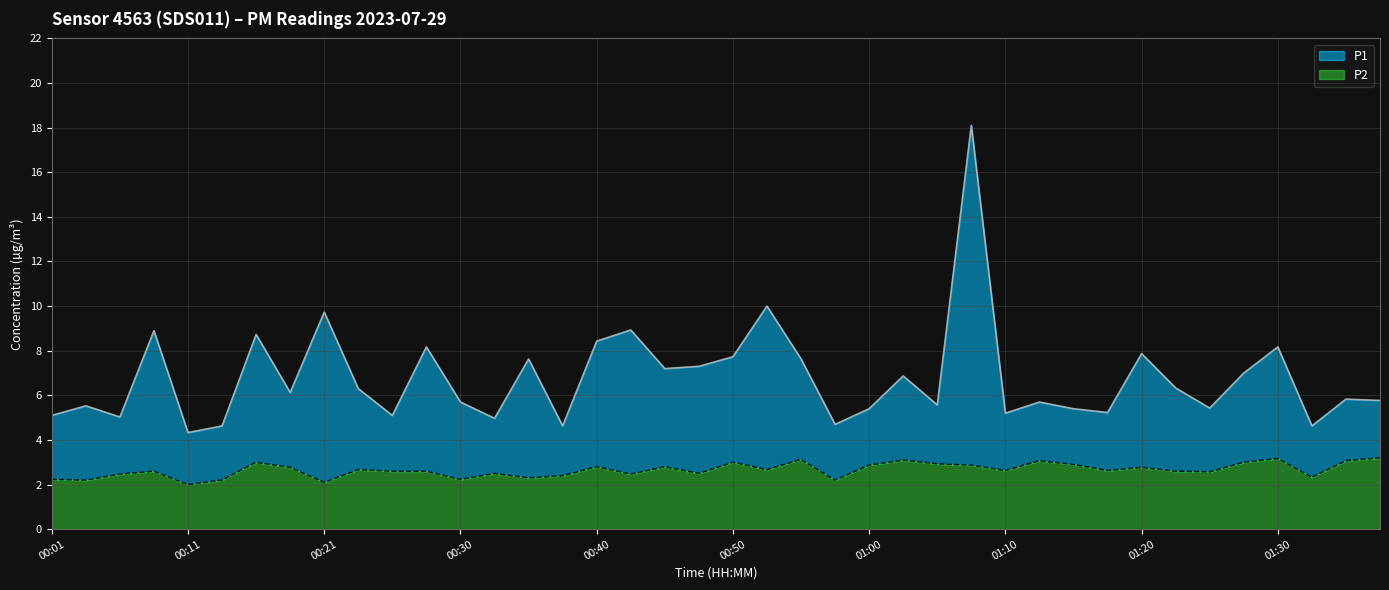

True or false: P1 has a value of 8.2 at 00:28.

True